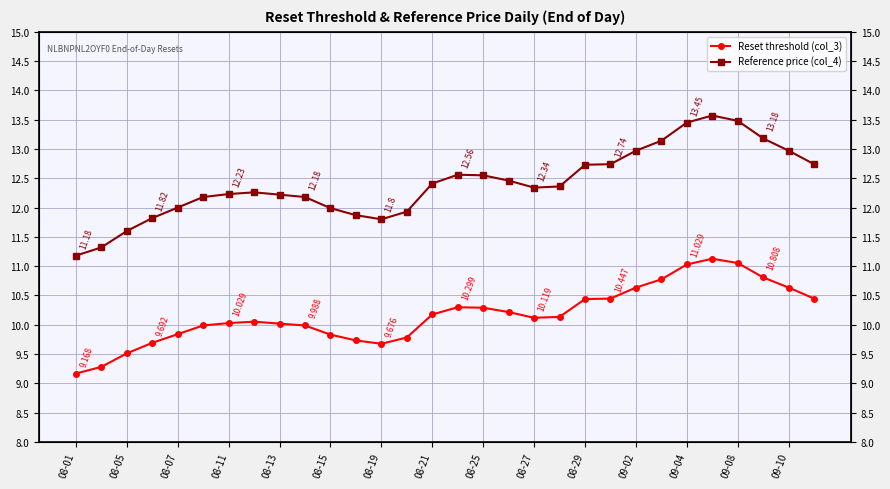

Which label corresponds to the smallest value in the chart?

08-01